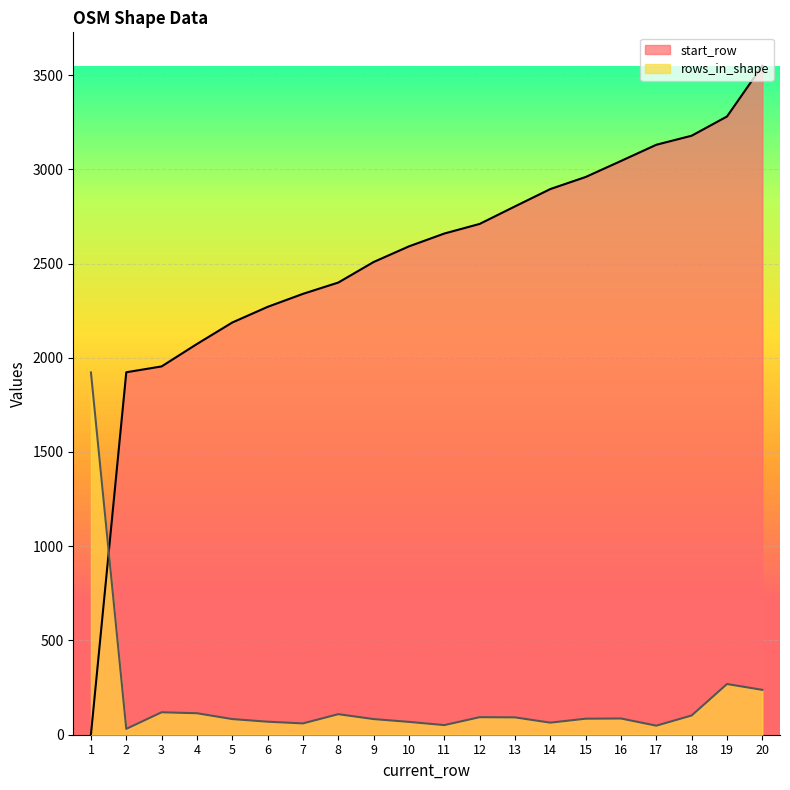

Reading left to right, list all the values displayed in this chart.

start_row: 1=1	2=1923	3=1954	4=2073	5=2187	6=2270	7=2339	8=2399	9=2508	10=2591	11=2659	12=2710	13=2803	14=2895	15=2959	16=3044	17=3130	18=3178	19=3280	20=3549
rows_in_shape: 1=1922	2=31	3=119	4=114	5=83	6=69	7=60	8=109	9=83	10=68	11=51	12=93	13=92	14=64	15=85	16=86	17=48	18=102	19=269	20=238